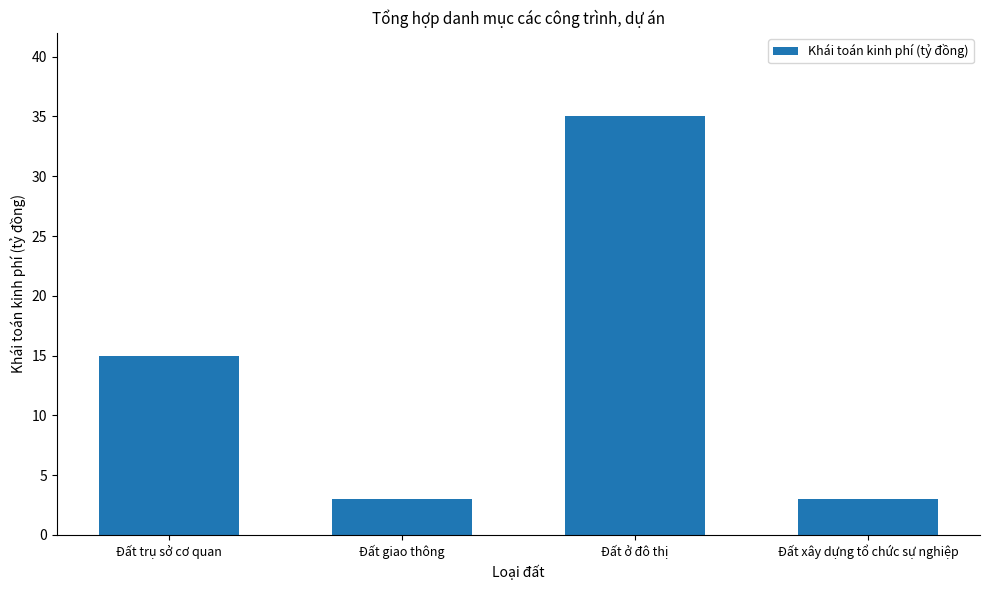

What position from the right is Đất ở đô thị?

2